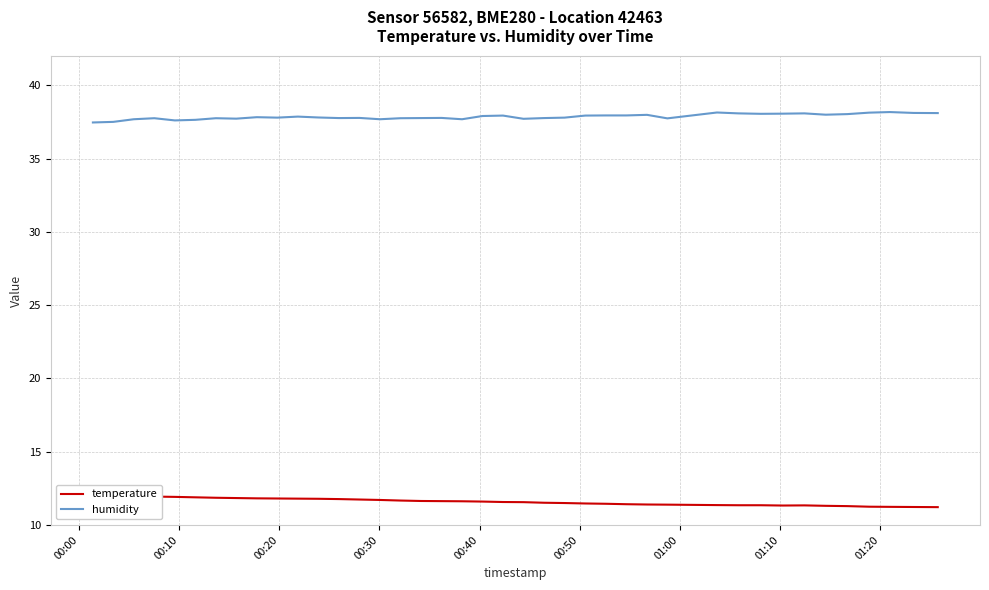

What is the difference between the maximum and second lowest values in the temperature series?

0.8